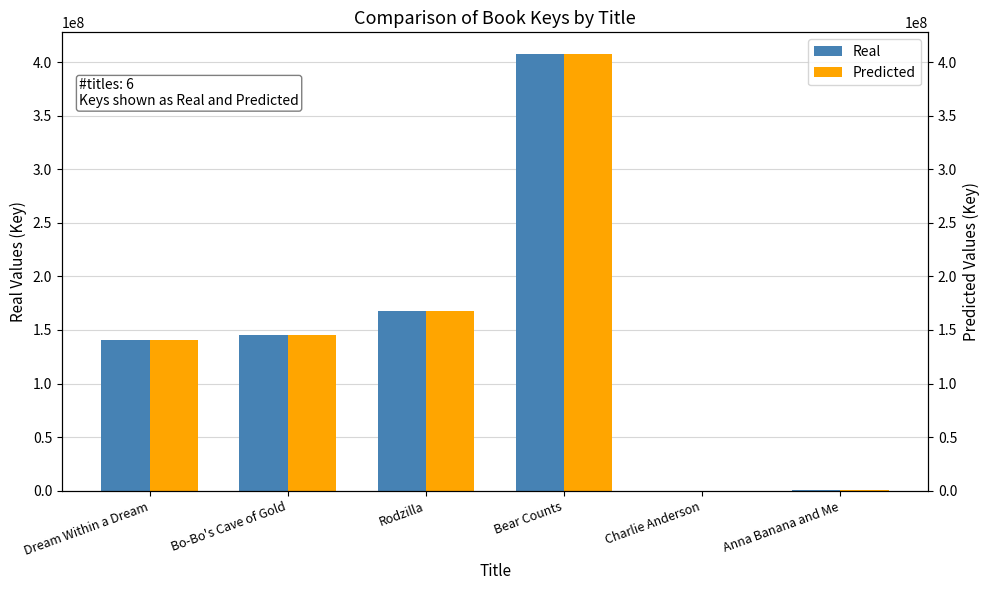

Does the chart contain any negative values?

No